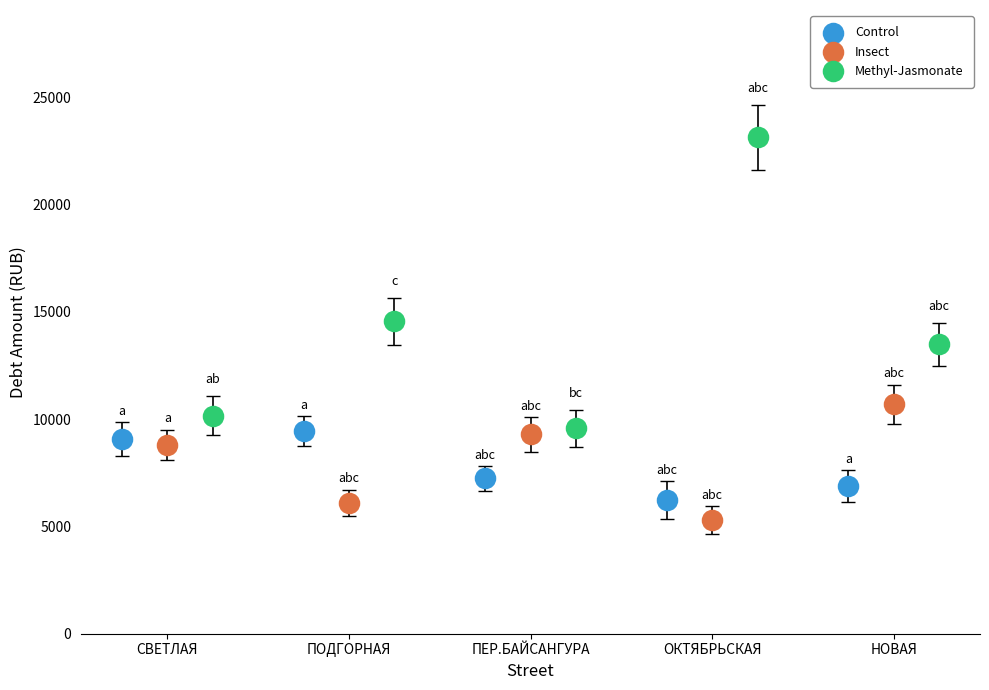

Which series contains the highest Y value?

Methyl-Jasmonate